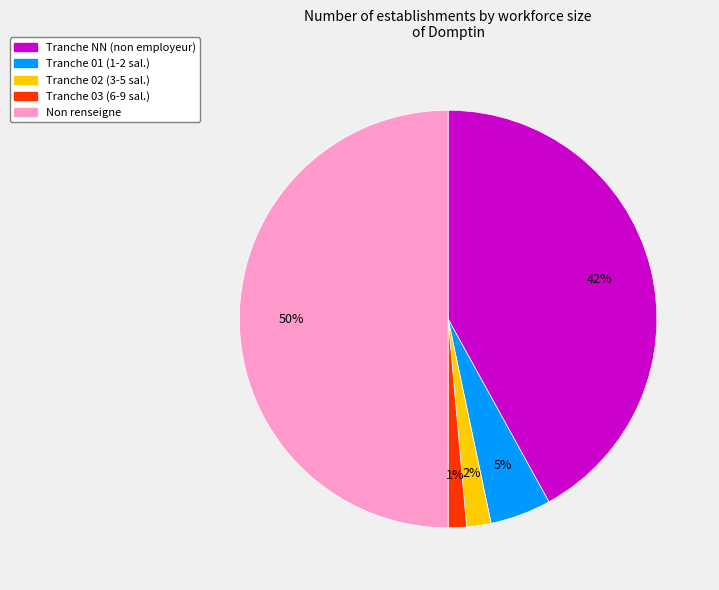

To the nearest percent, what is the difference between the largest and smallest slice percentages?

49%